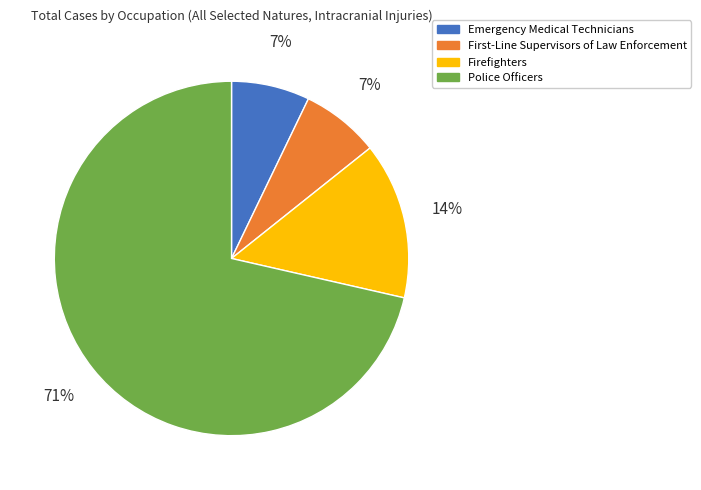

Is it true that Firefighters is 14% of the pie?

True